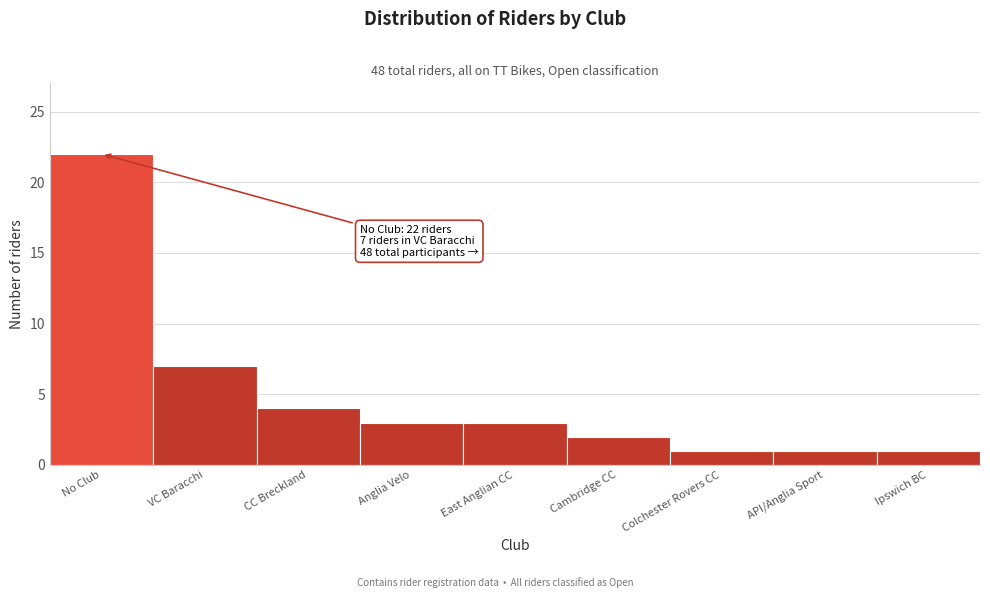

Reading left to right, list all the values displayed in this chart.

No Club=22	VC Baracchi=7	CC Breckland=4	Anglia Velo=3	East Anglian CC=3	Cambridge CC=2	Colchester Rovers CC=1	API/Anglia Sport=1	Ipswich BC=1